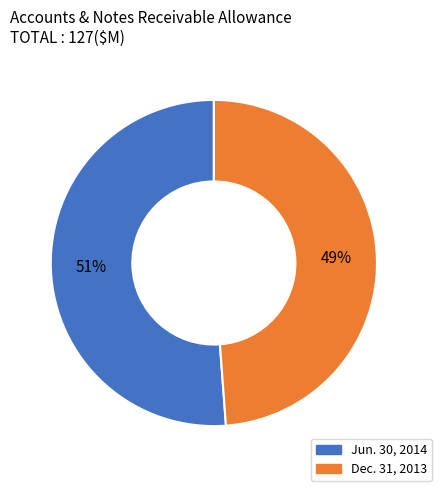

Does Dec. 31, 2013 account for over 50% of the chart?

No